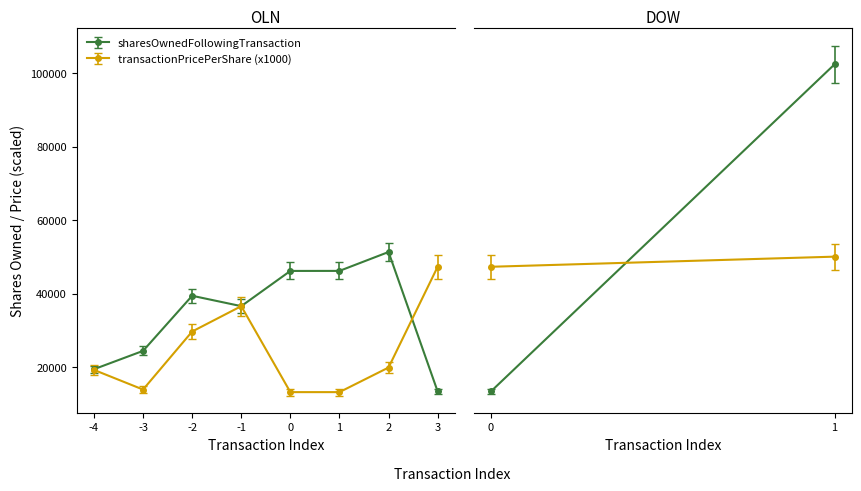

What is the value of the sharesOwnedFollowingTransaction point at the 4th from the left?

36574.0